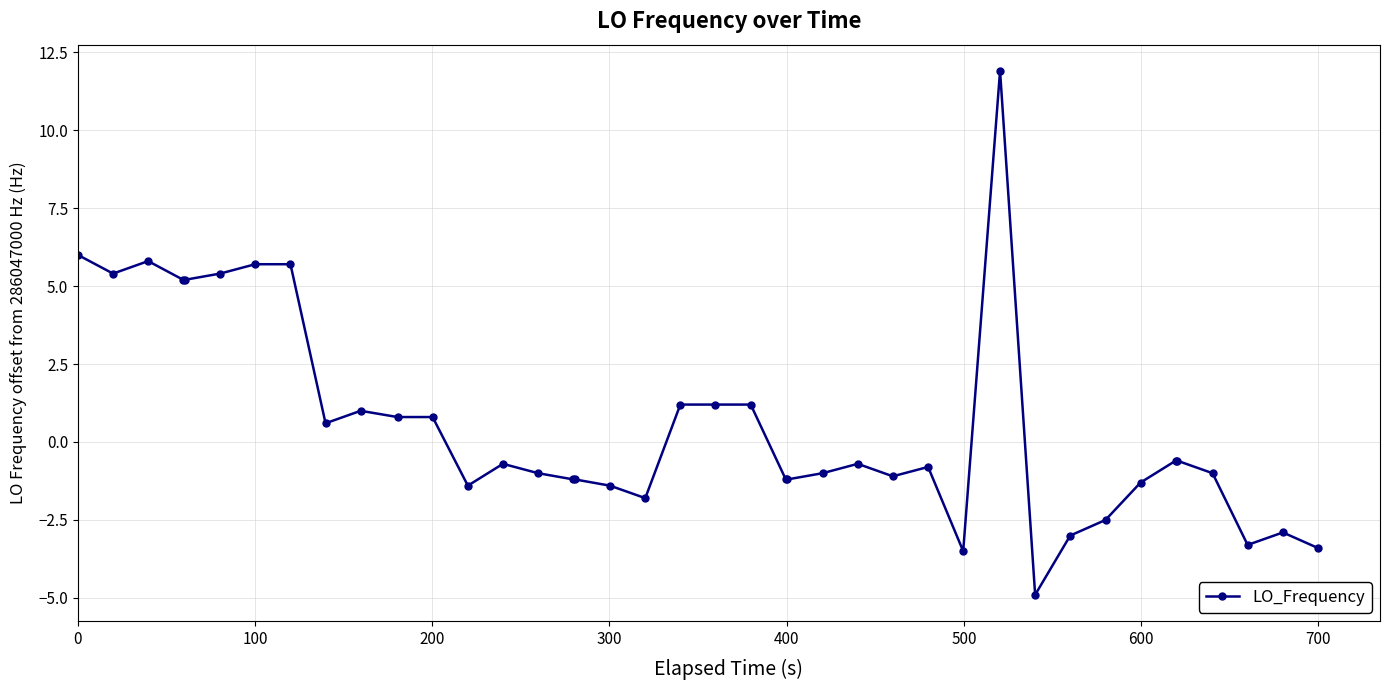

True or false: the data has more than 2 interior local peaks.

True